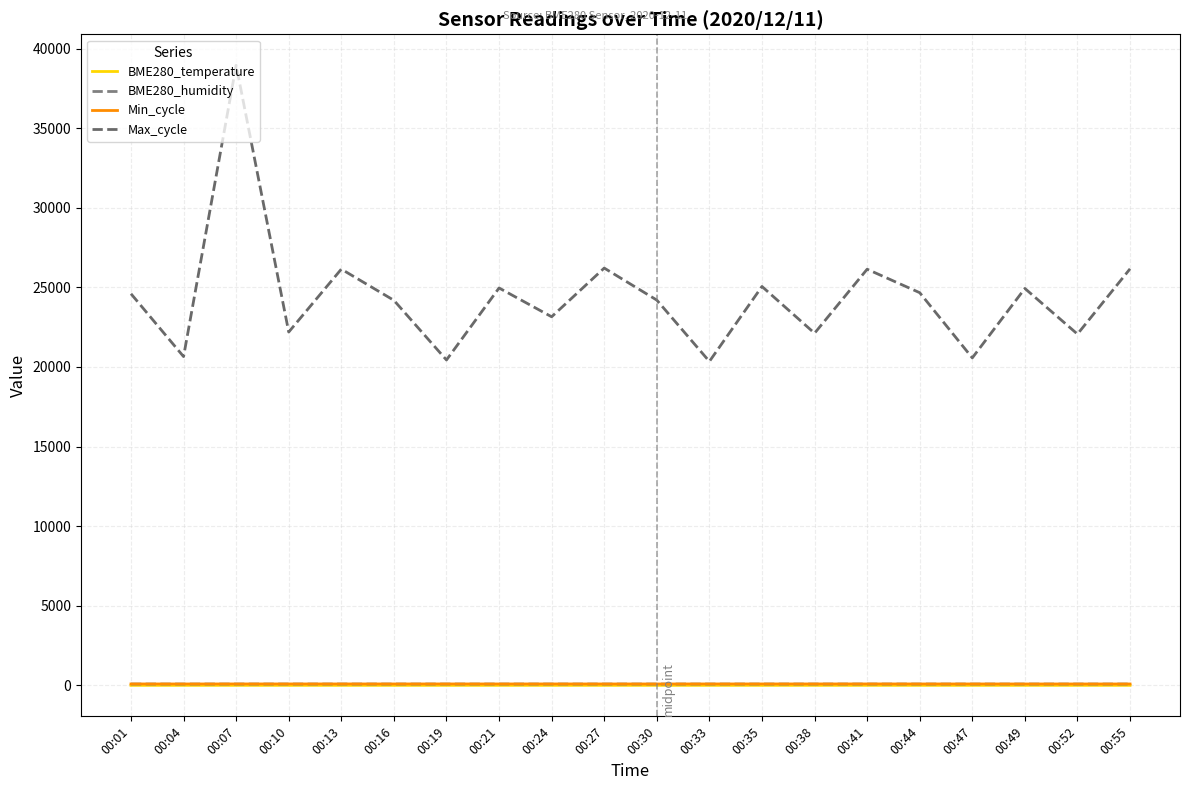

How many lines are shown in the chart?

4